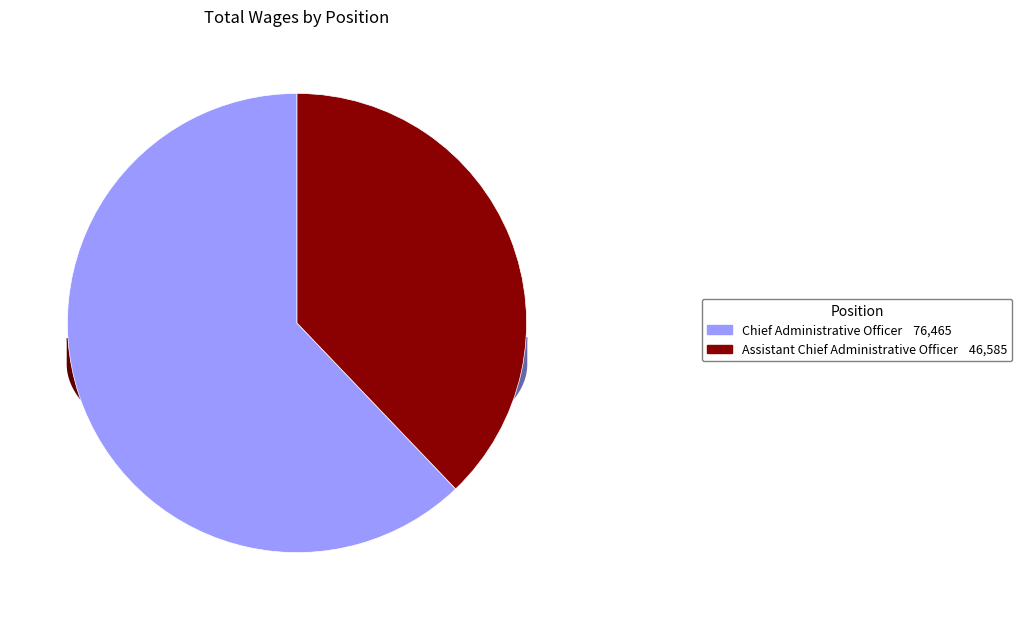

What is the change in value from Chief Administrative Officer to Assistant Chief Administrative Officer?

-29880